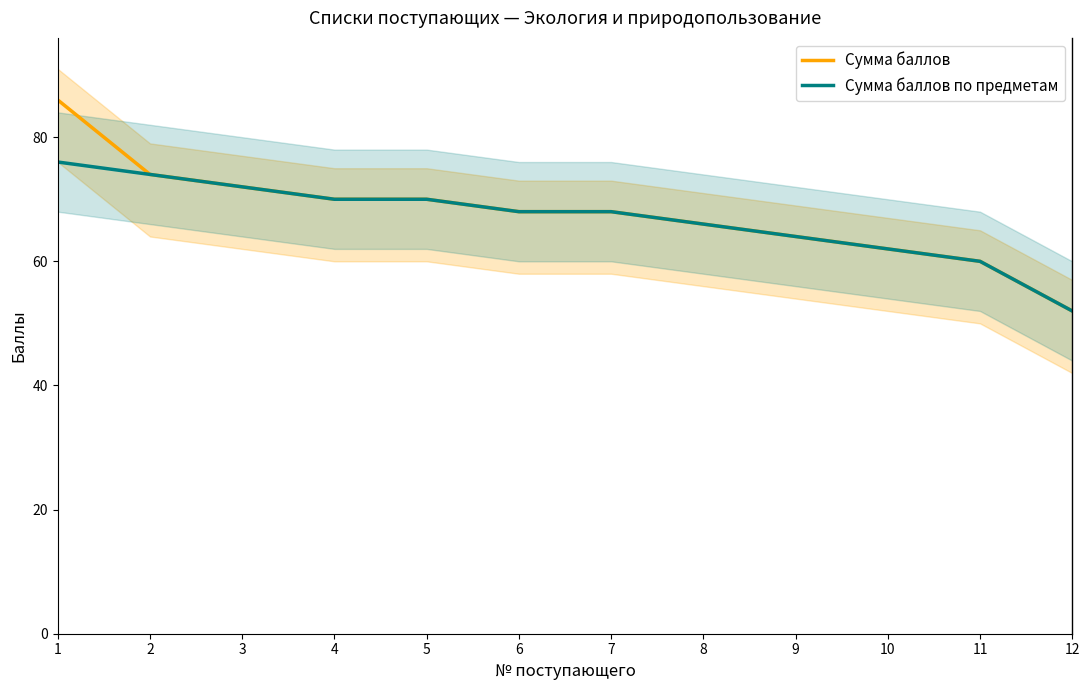

Rank the series at 7 from highest to lowest value.

Сумма баллов, Сумма баллов по предметам